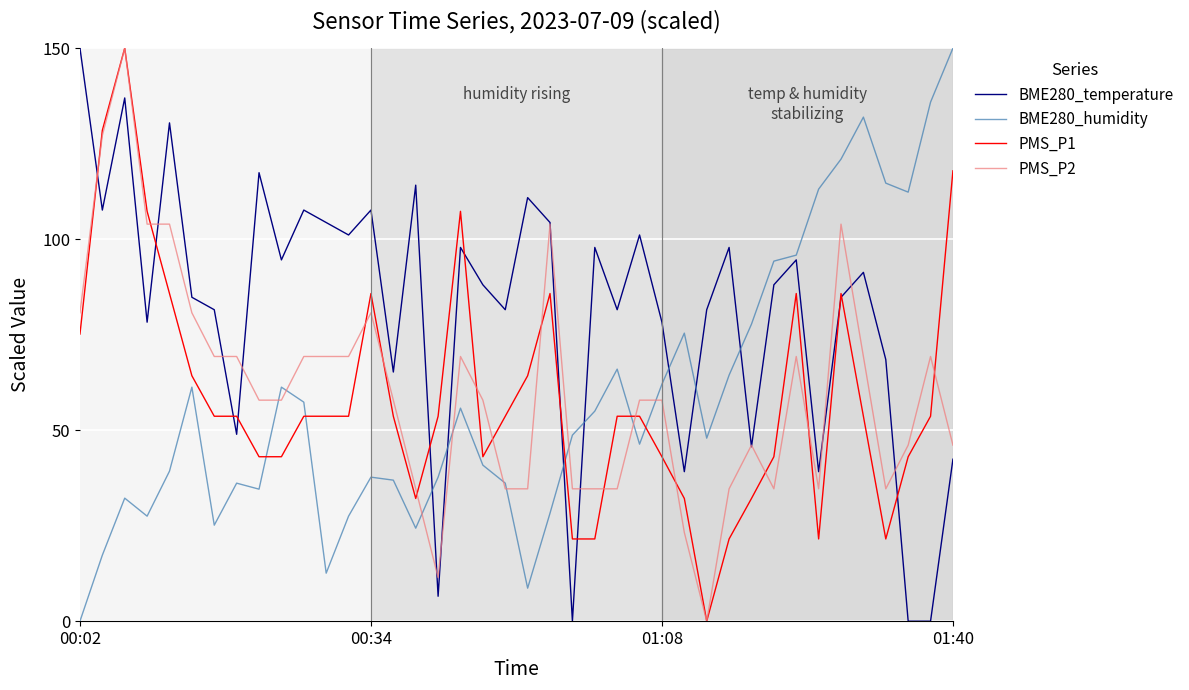

What is the greatest value displayed?

150.0